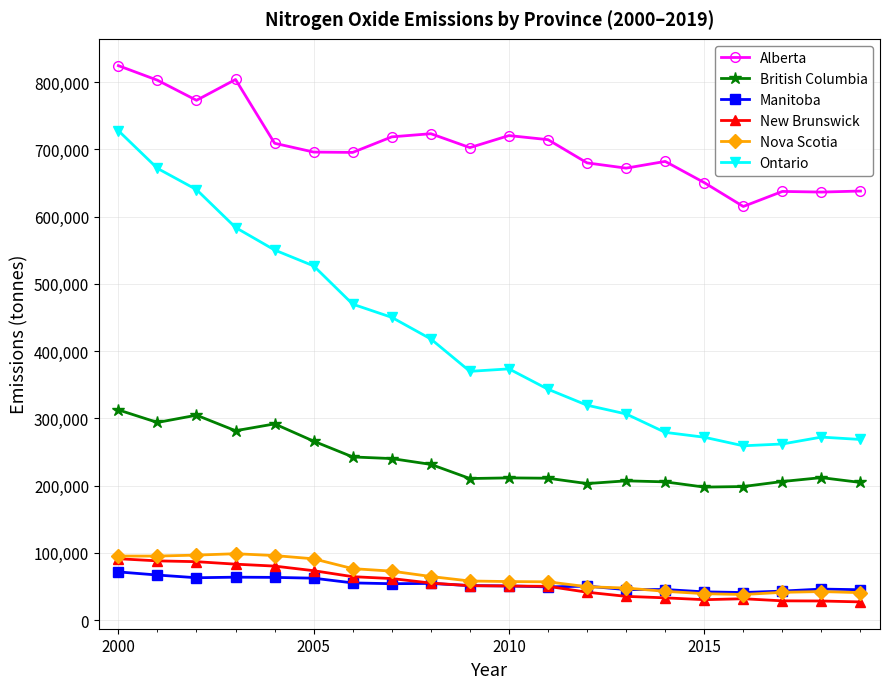

Rank the series by their maximum value, from lowest to highest.

Manitoba, New Brunswick, Nova Scotia, British Columbia, Ontario, Alberta